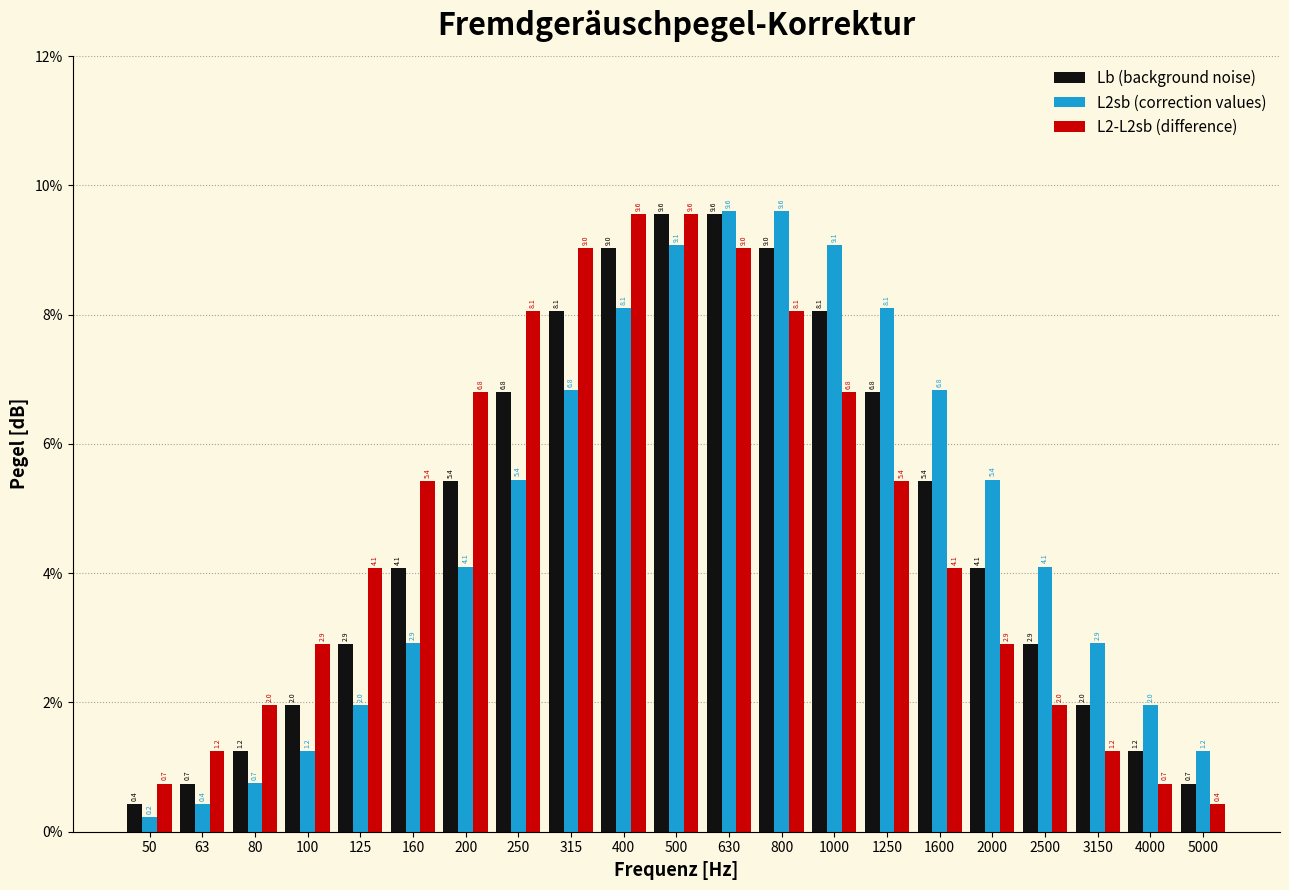

Reading left to right, transcribe all the data shown in this chart.

Lb (background noise): 50=0.4	63=0.7	80=1.2	100=2.0	125=2.9	160=4.1	200=5.4	250=6.8	315=8.1	400=9.0	500=9.6	630=9.6	800=9.0	1000=8.1	1250=6.8	1600=5.4	2000=4.1	2500=2.9	3150=2.0	4000=1.2	5000=0.7
L2sb (correction values): 50=0.2	63=0.4	80=0.7	100=1.2	125=2.0	160=2.9	200=4.1	250=5.4	315=6.8	400=8.1	500=9.1	630=9.6	800=9.6	1000=9.1	1250=8.1	1600=6.8	2000=5.4	2500=4.1	3150=2.9	4000=2.0	5000=1.2
L2-L2sb (difference): 50=0.7	63=1.2	80=2.0	100=2.9	125=4.1	160=5.4	200=6.8	250=8.1	315=9.0	400=9.6	500=9.6	630=9.0	800=8.1	1000=6.8	1250=5.4	1600=4.1	2000=2.9	2500=2.0	3150=1.2	4000=0.7	5000=0.4